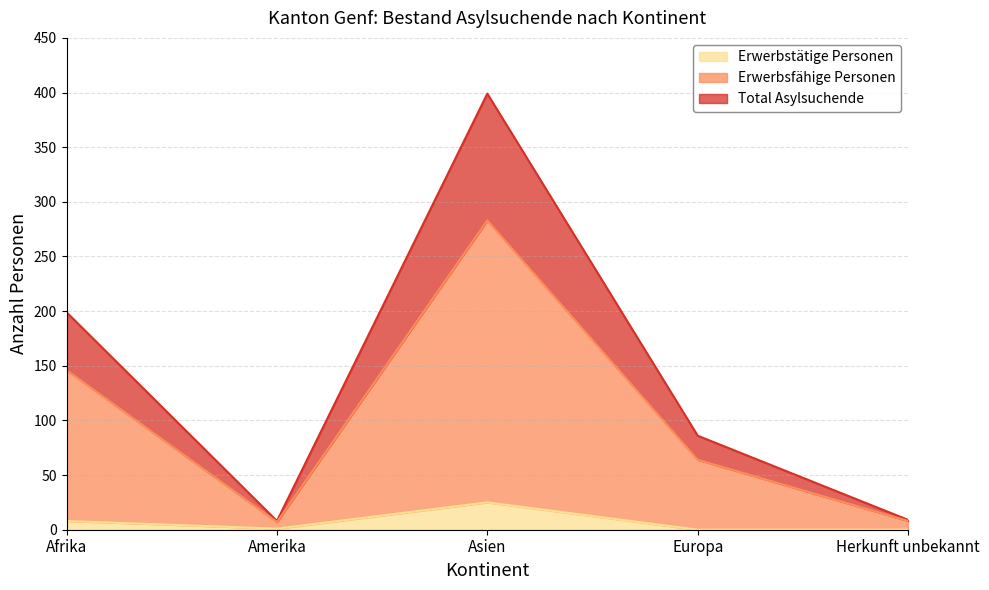

Which series has the largest total across all categories?

Total Asylsuchende